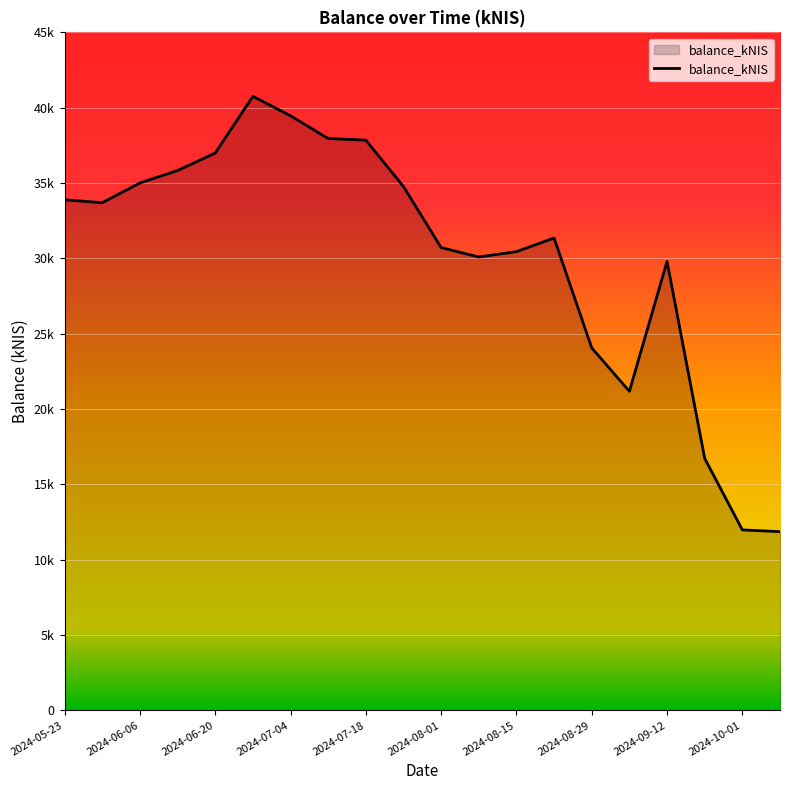

At which label is the value closest to 26307?

2024-08-29